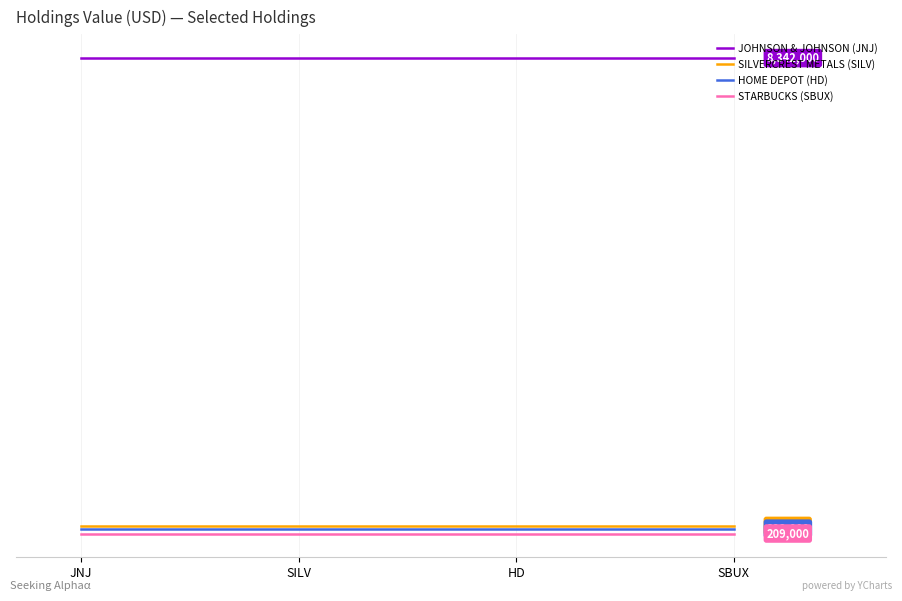

The STARBUCKS (SBUX) series shows 209000 at HD. True or false?

True